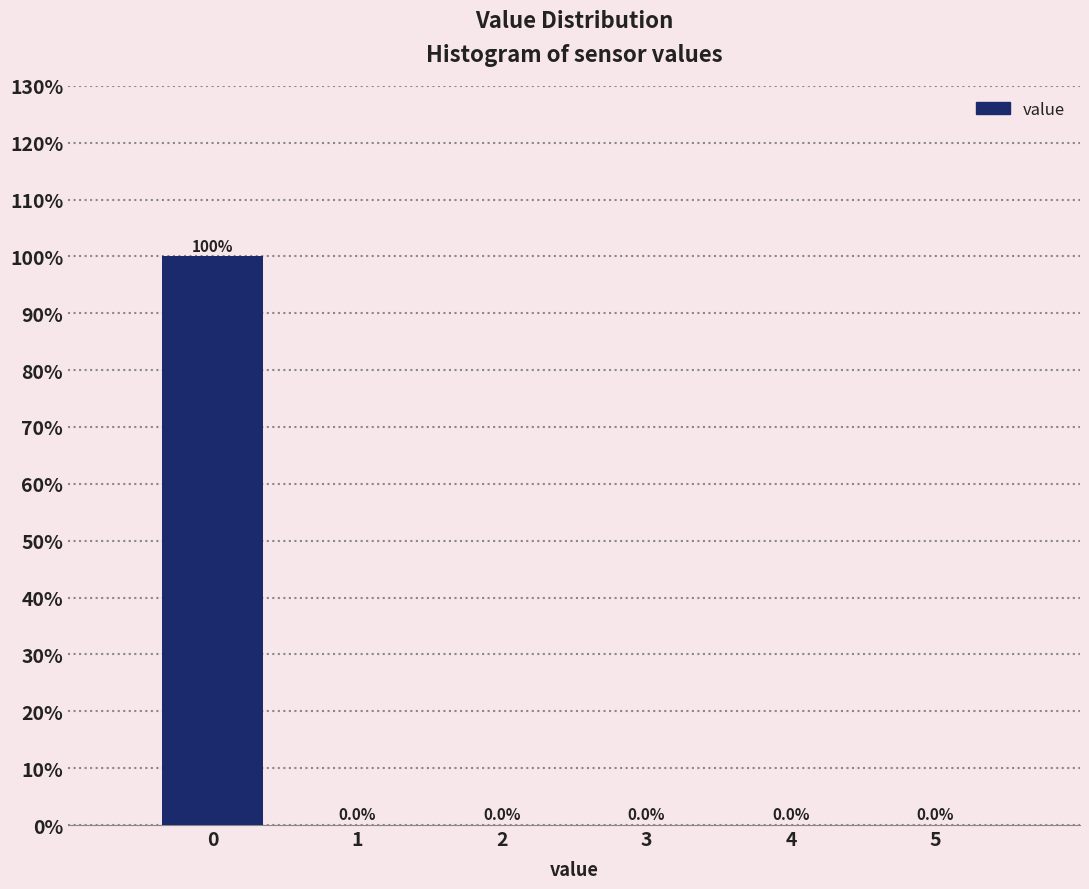

Over which range of the x-axis is the bar tallest?

-0.5 to 0.5